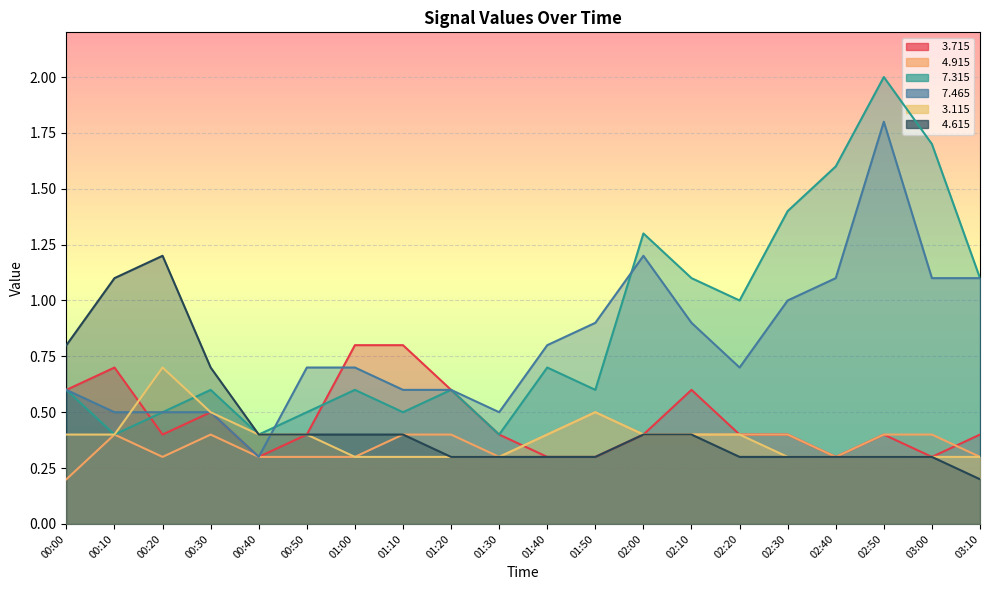

What is the label of the 8th point from the right?

02:00